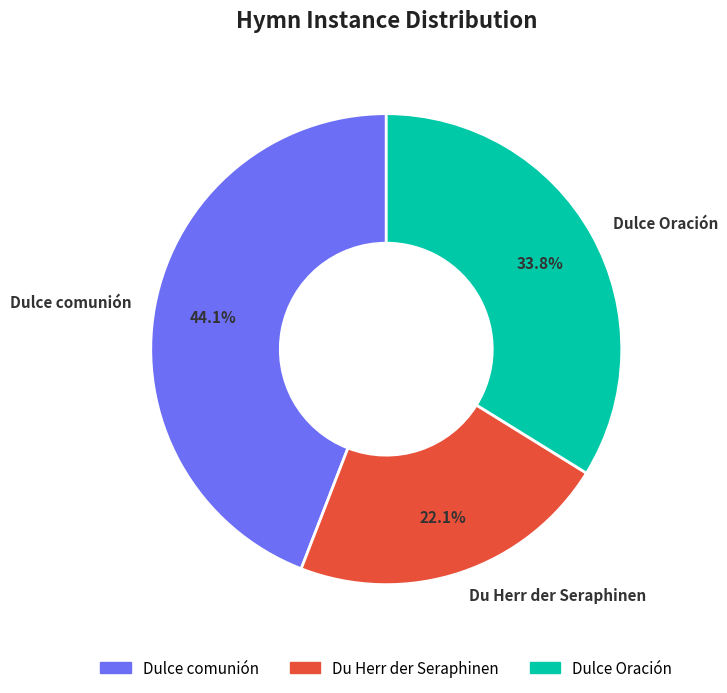

Count the number of slices in the pie.

3